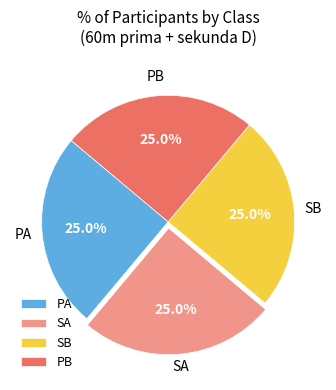

Is there any slice that represents more than half of the pie?

No